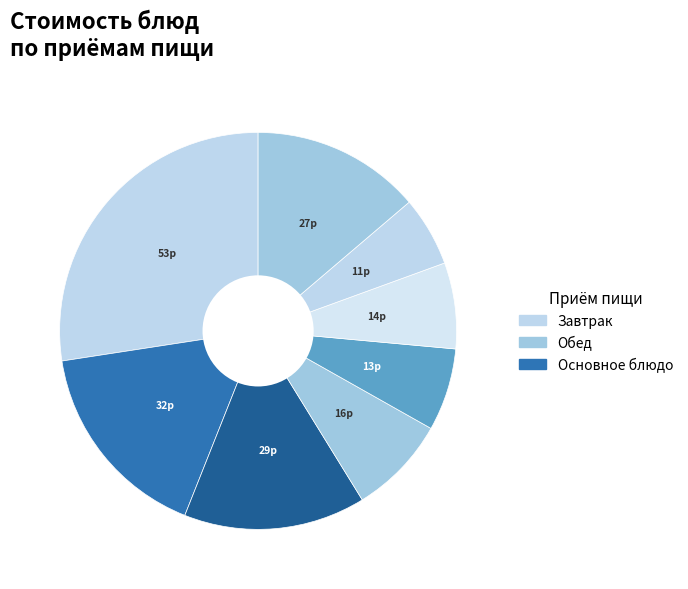

Count the number of slices in the pie.

8